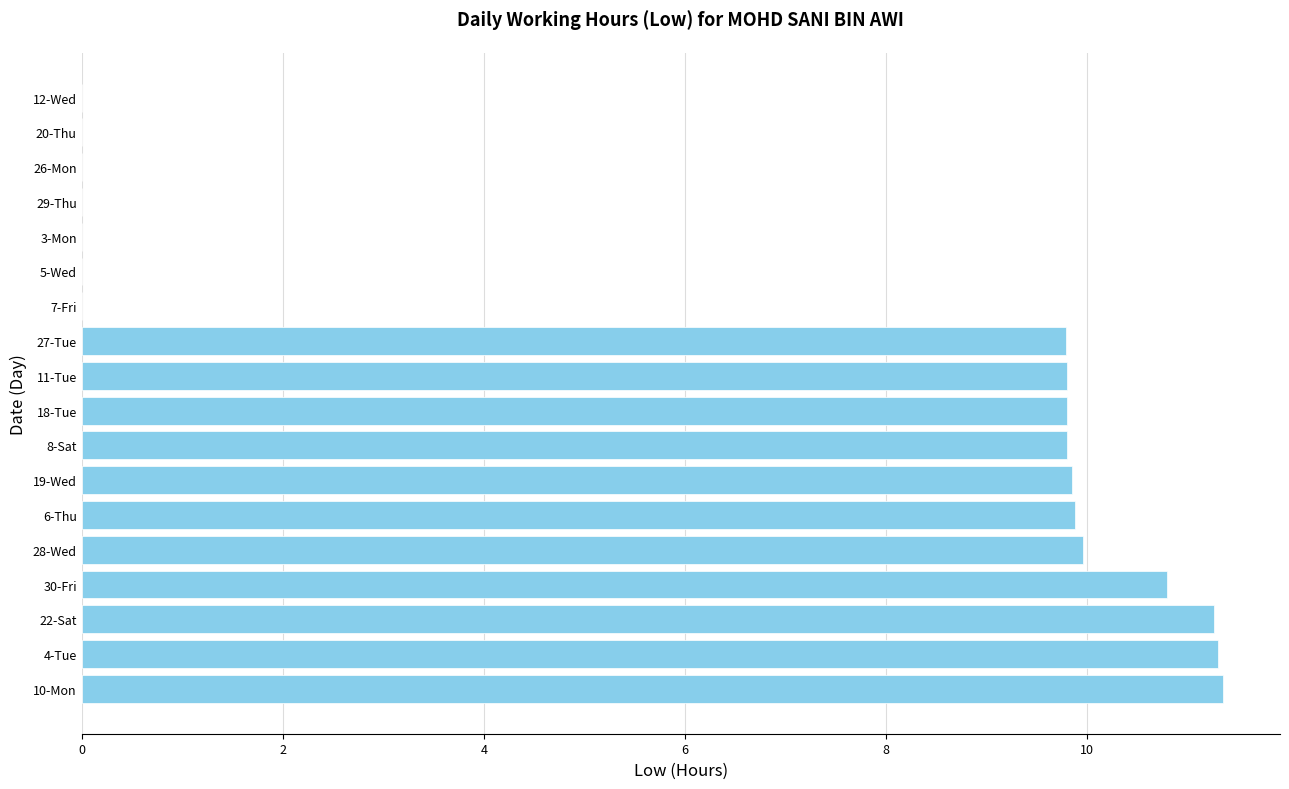

What is the sum of the values at 12-Wed and 18-Tue?

9.8